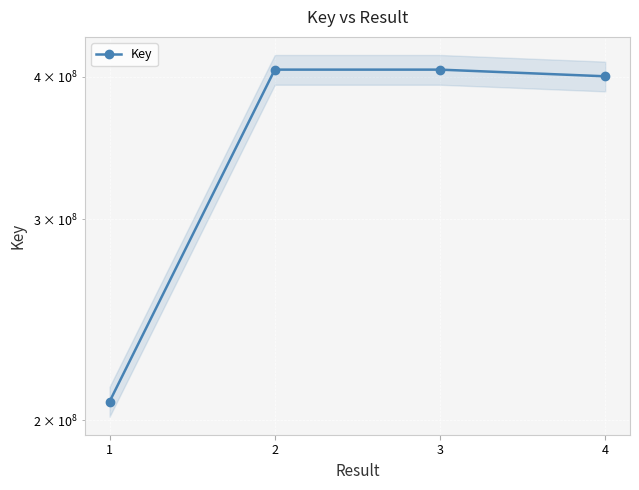

Reading left to right, transcribe all the data shown in this chart.

1=207743332	2=405735221	3=405734395	4=400315276